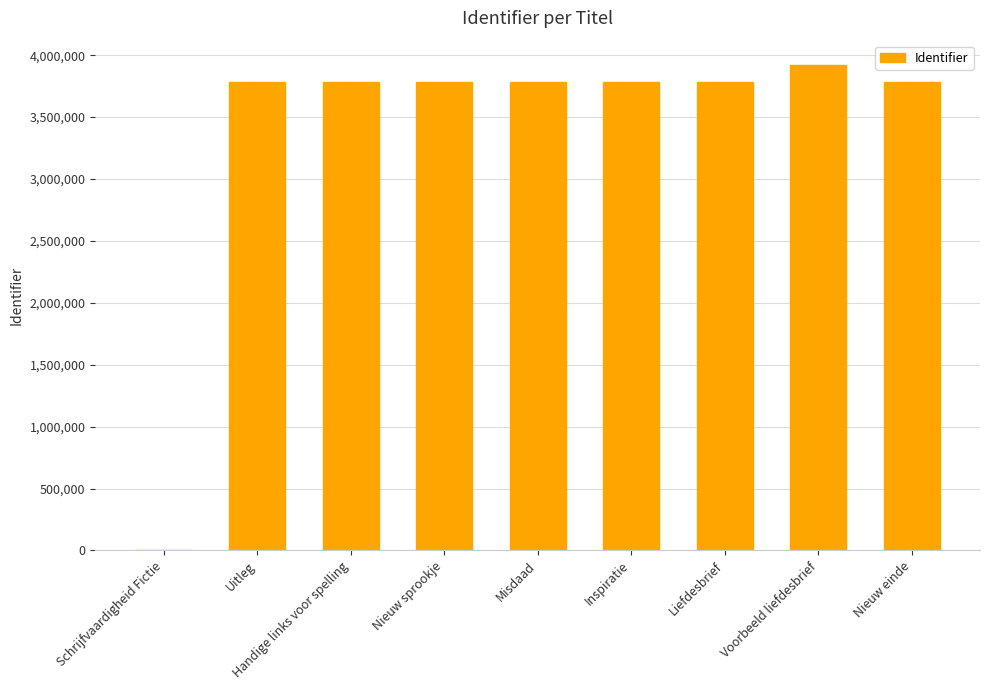

Approximately how many times larger is the value at Handige links voor spelling compared to Nieuw sprookje?

1.0